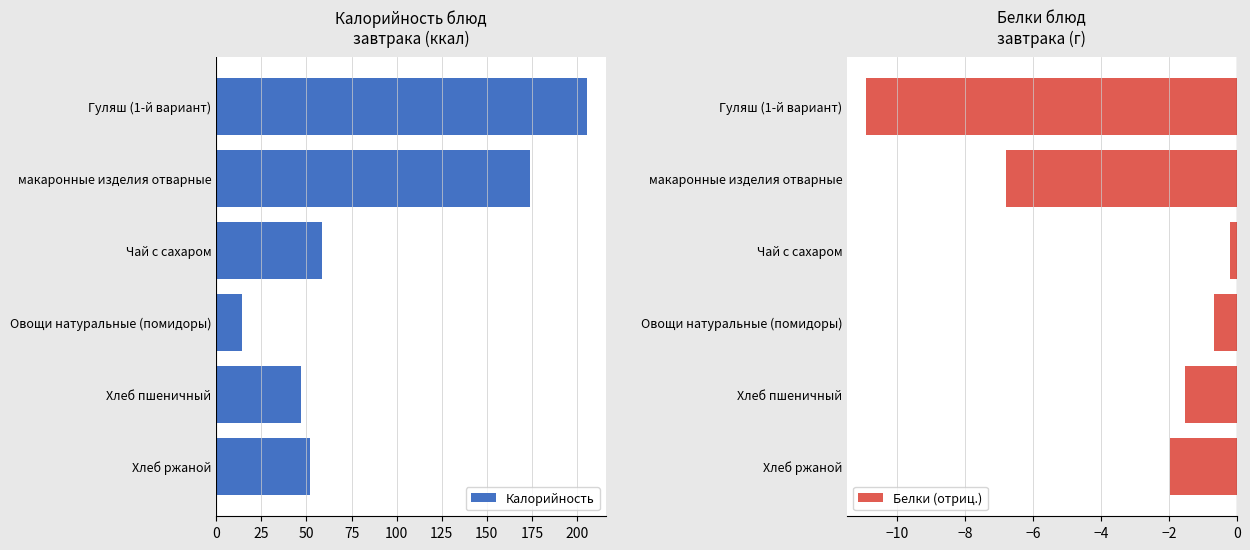

What is the value of the Белки (отриц.) bar at the 5th from the left?

-1.5